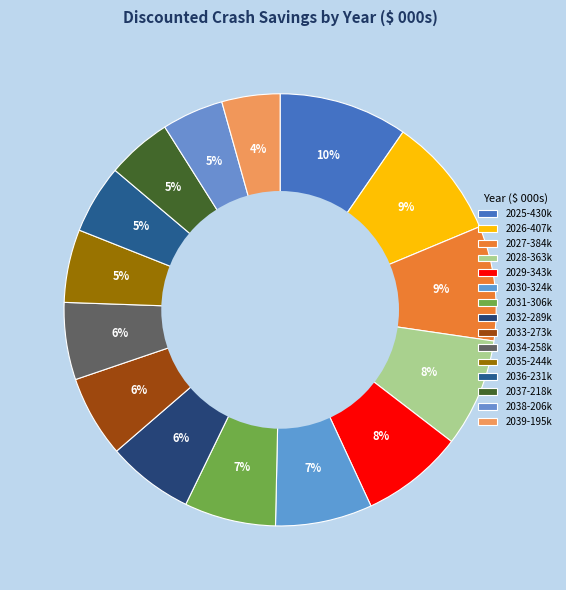

To the nearest percent, what portion does 2033 represent?

6%